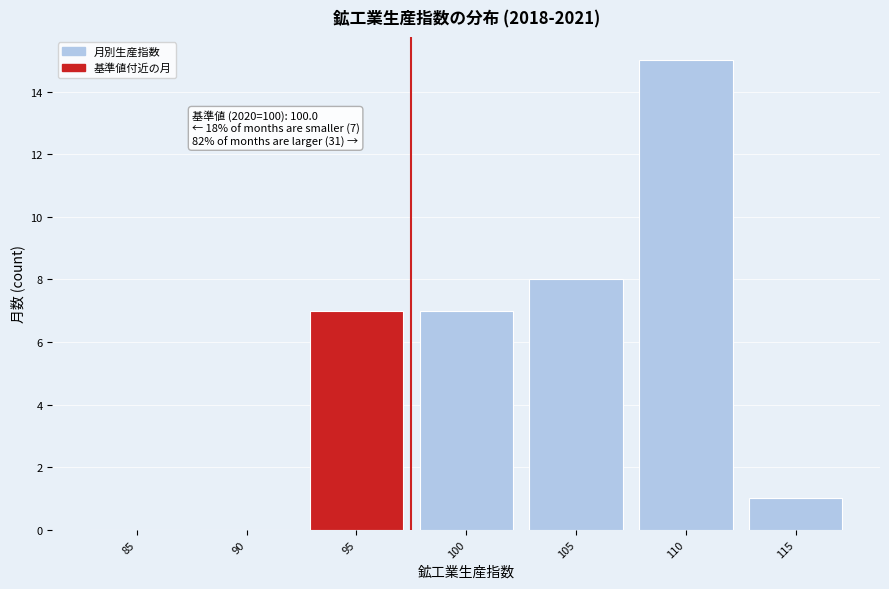

Reading left to right, extract all data points from this chart.

85=0	90=0	95=7	100=7	105=8	110=15	115=1